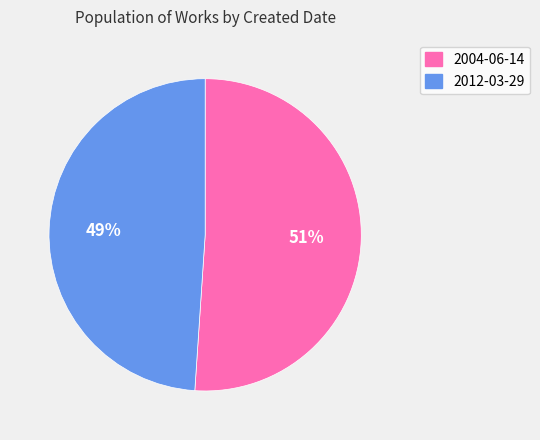

To the nearest percent, what is the average slice percentage?

50%